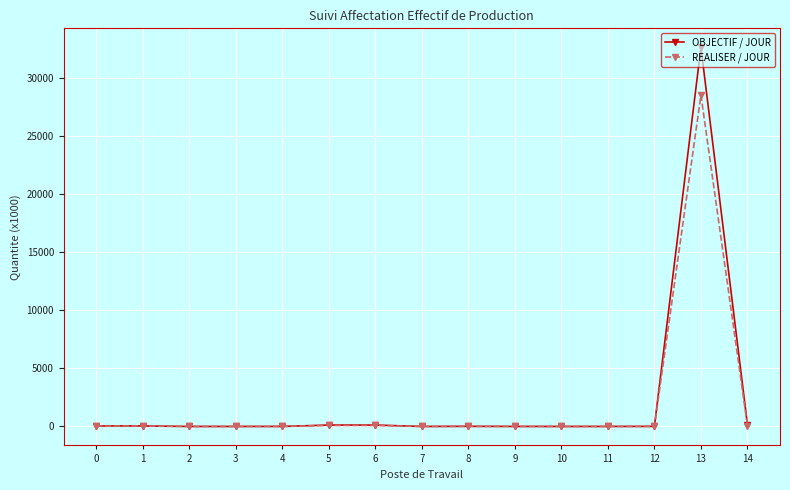

What is the maximum value for OBJECTIF / JOUR?

32646.8